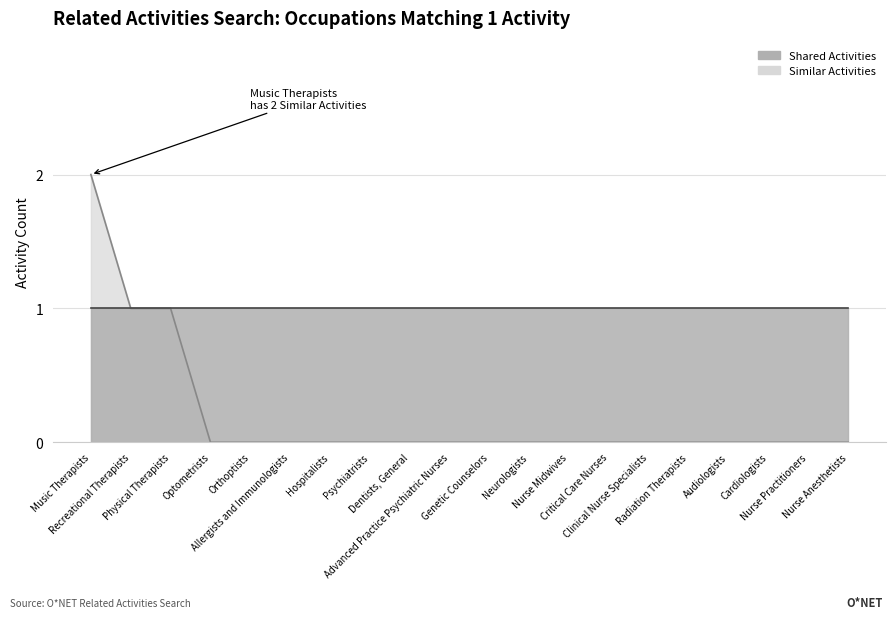

Which category has the highest value across all series?

Music Therapists